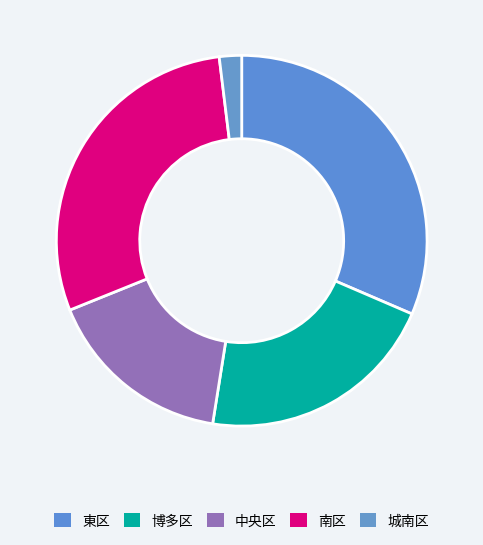

Which category has the biggest portion of the pie?

東区